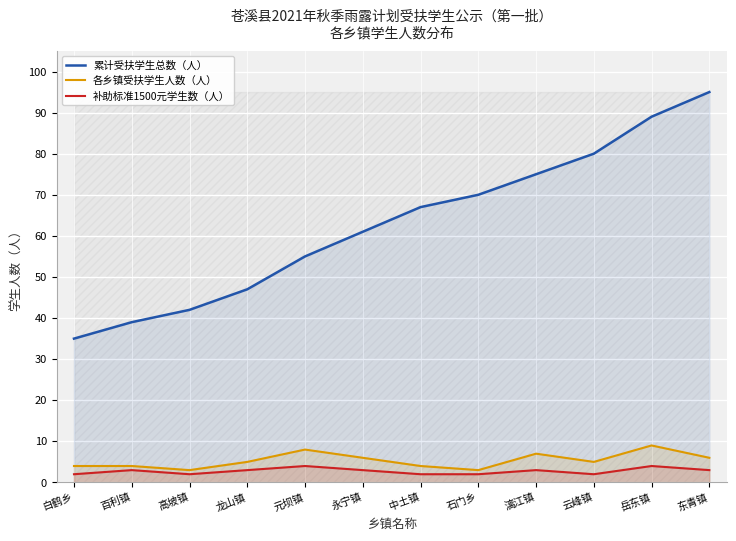

What is the label of the 3rd point from the right?

云峰镇